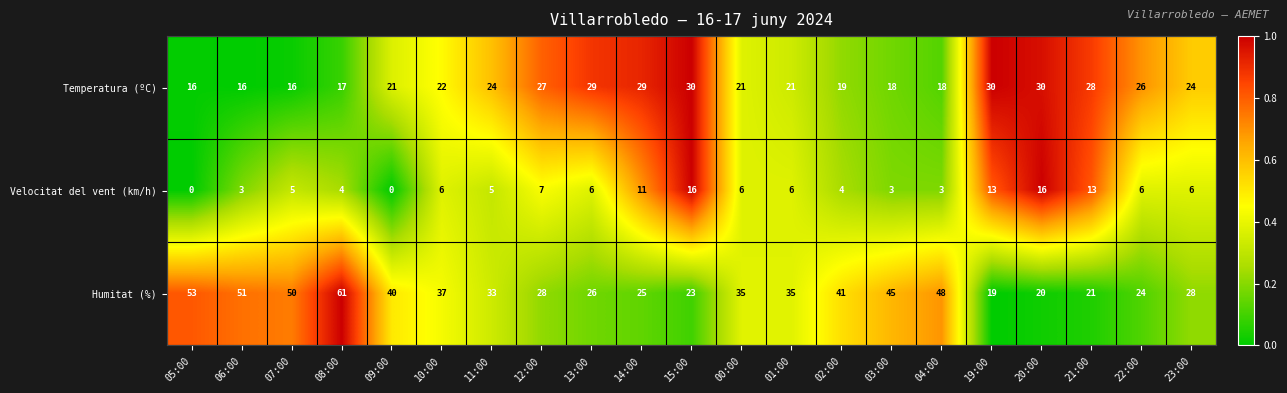

List the series in order of their overall mean, lowest first.

Velocitat del vent (km/h), Temperatura (ºC), Humitat (%)